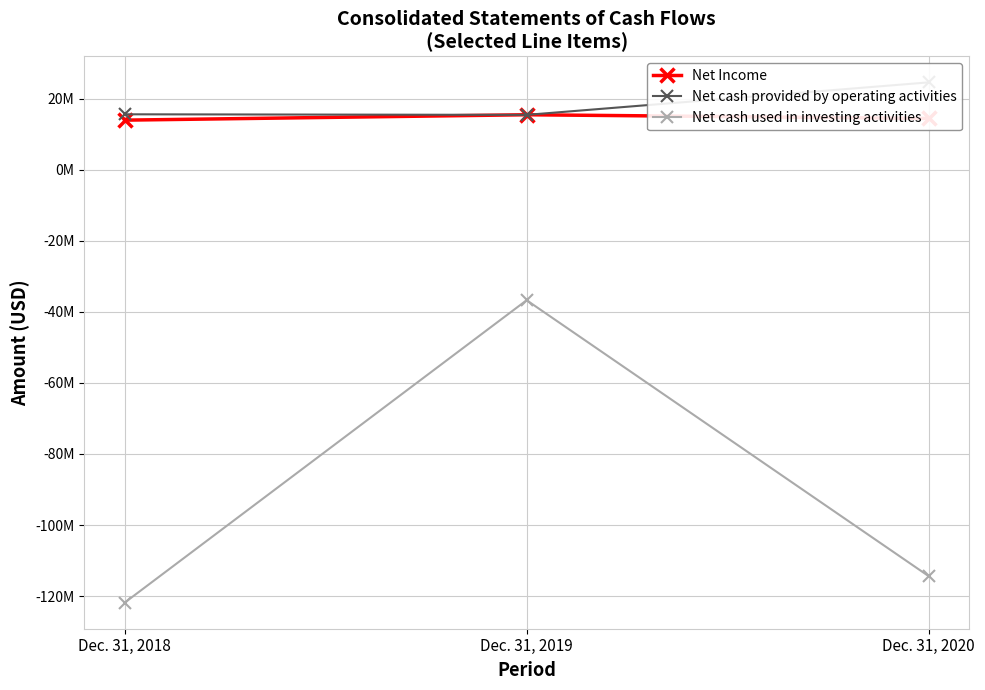

What is the maximum value for Net cash provided by operating activities?

24630000